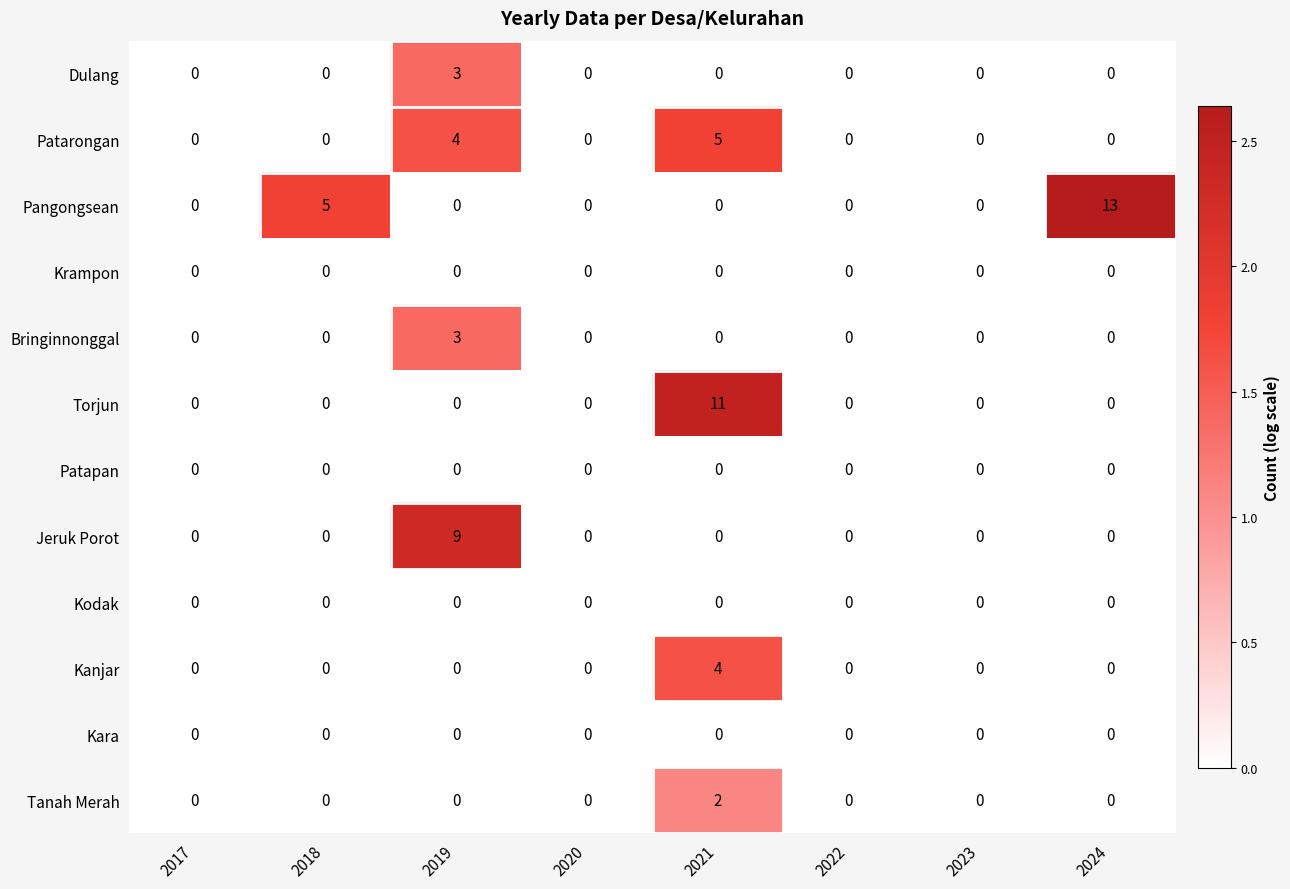

What is the maximum value shown in the chart?

13